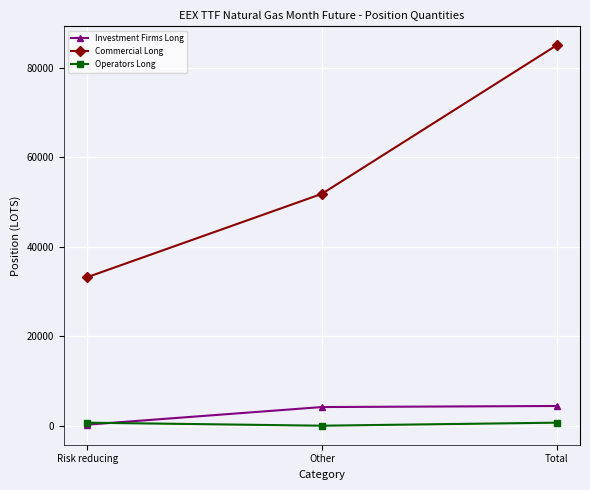

How many positive values does the Operators Long series have?

2